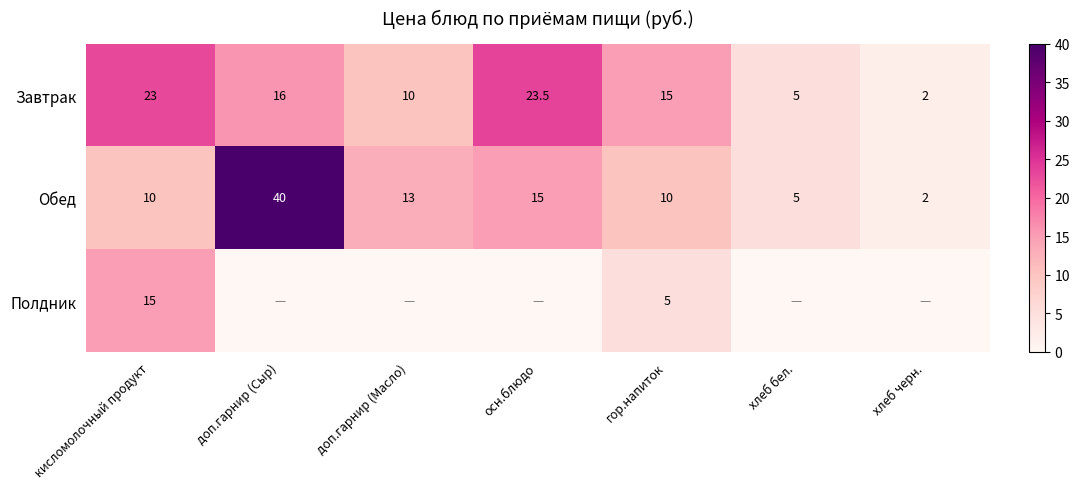

What is the difference between the highest and lowest values at кисломолочный продукт?

13.0